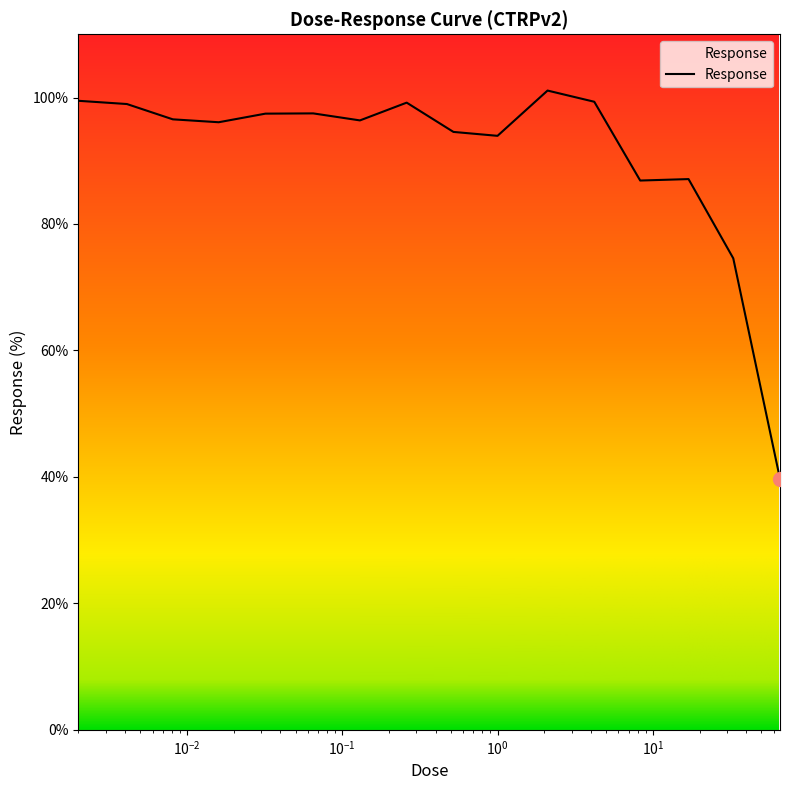

What is the smallest value displayed?

39.7